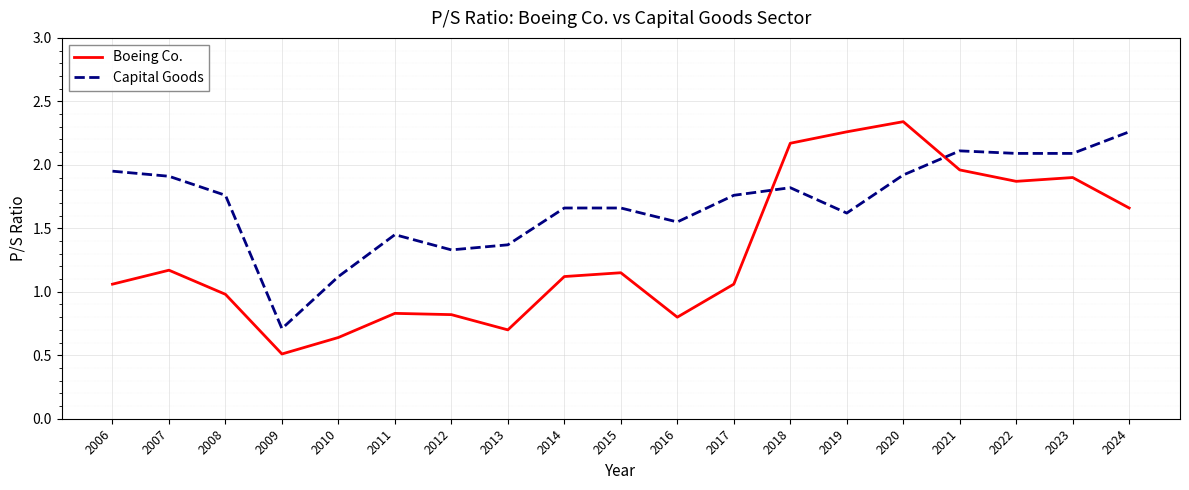

Which series has the largest range (max minus min)?

Boeing Co.